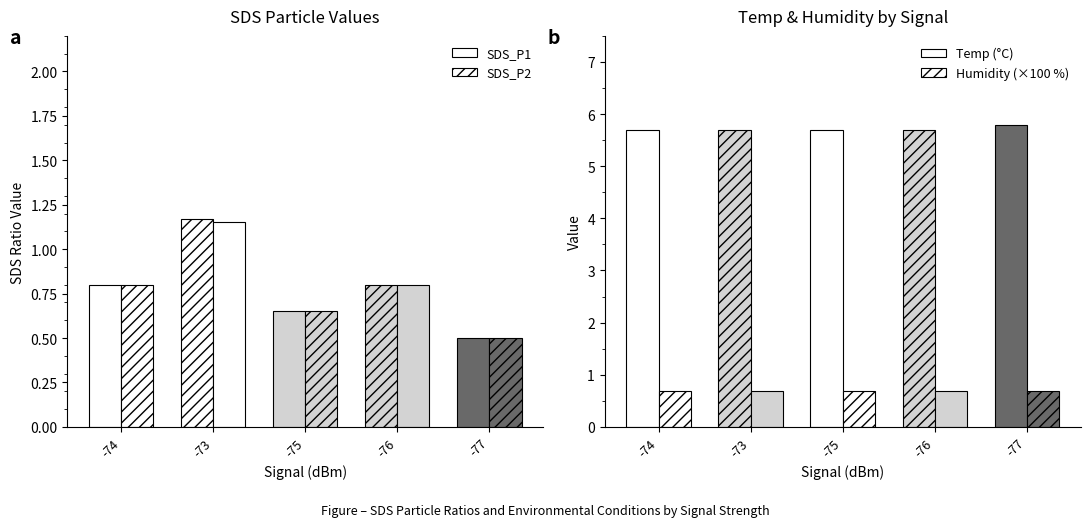

Reading left to right, what are all the values shown in this chart?

SDS_P1: -74=0.8	-73=1.2	-75=0.7	-76=0.8	-77=0.5
SDS_P2: -74=0.8	-73=1.1	-75=0.7	-76=0.8	-77=0.5
Temp (°C): -74=5.7	-73=5.7	-75=5.7	-76=5.7	-77=5.8
Humidity (×100 %): -74=0.7	-73=0.7	-75=0.7	-76=0.7	-77=0.7